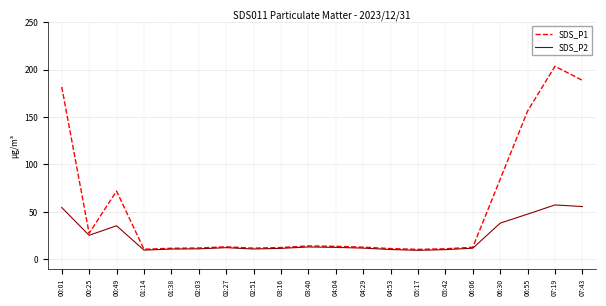

Is it true that SDS_P1 equals 115.6 at 06:30?

False